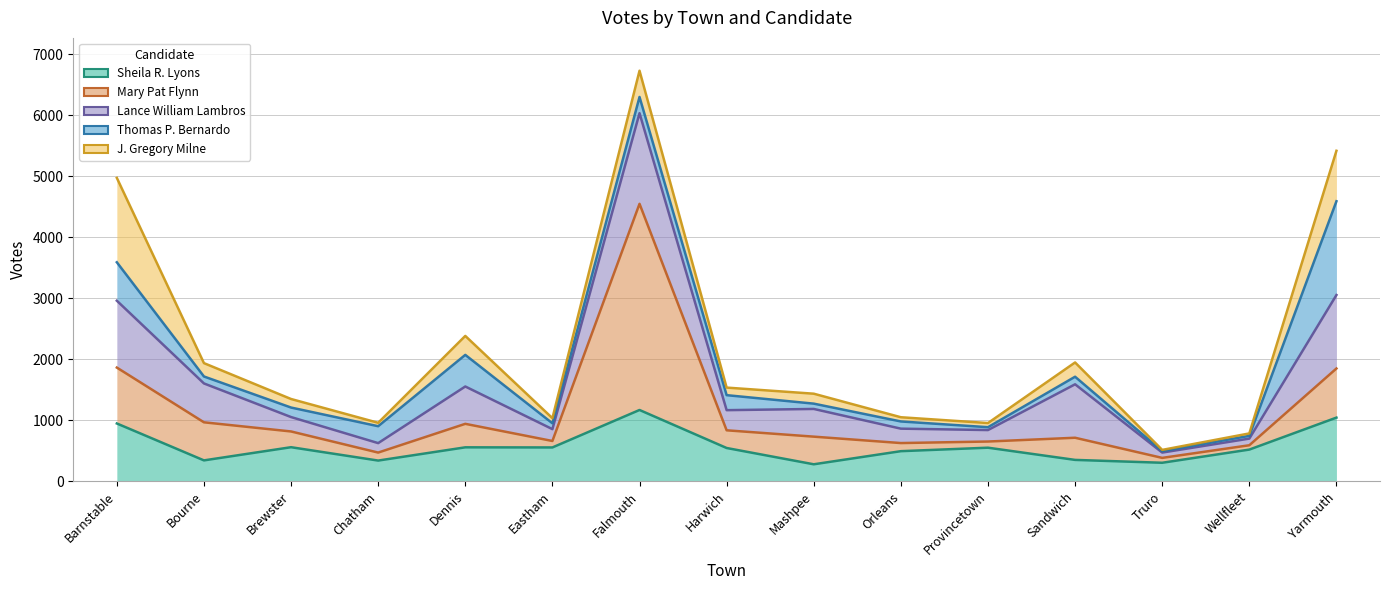

Where do Sheila R. Lyons and Thomas P. Bernardo first cross each other?

Wellfleet and Yarmouth